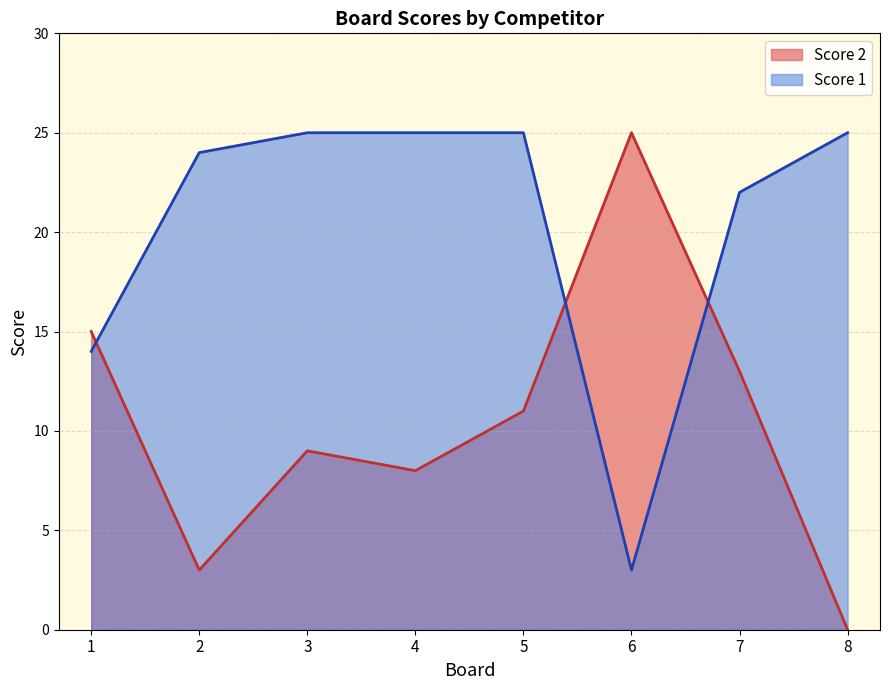

Where do Score 2 and Score 1 first cross each other?

1 and 2